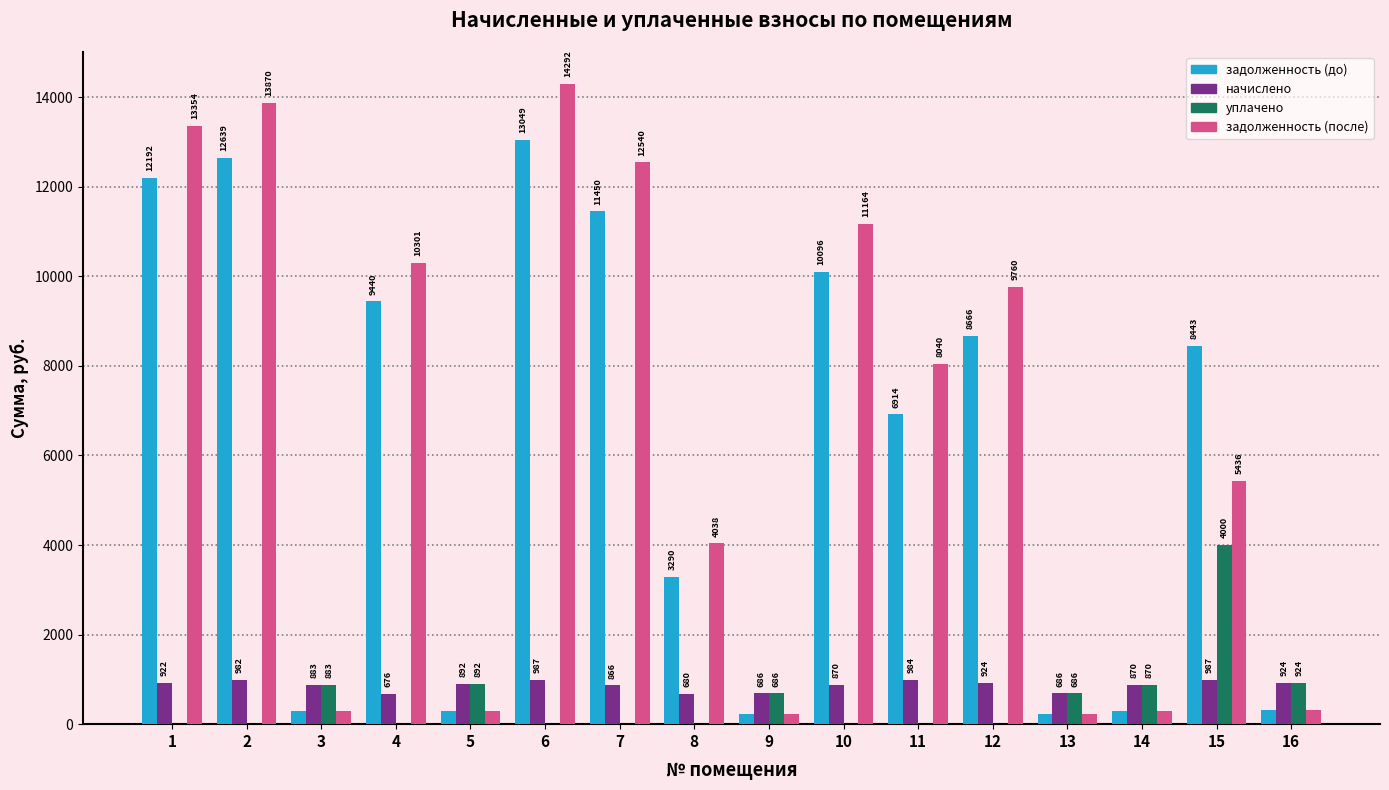

What is the approximate value of уплачено at 5?

892.2